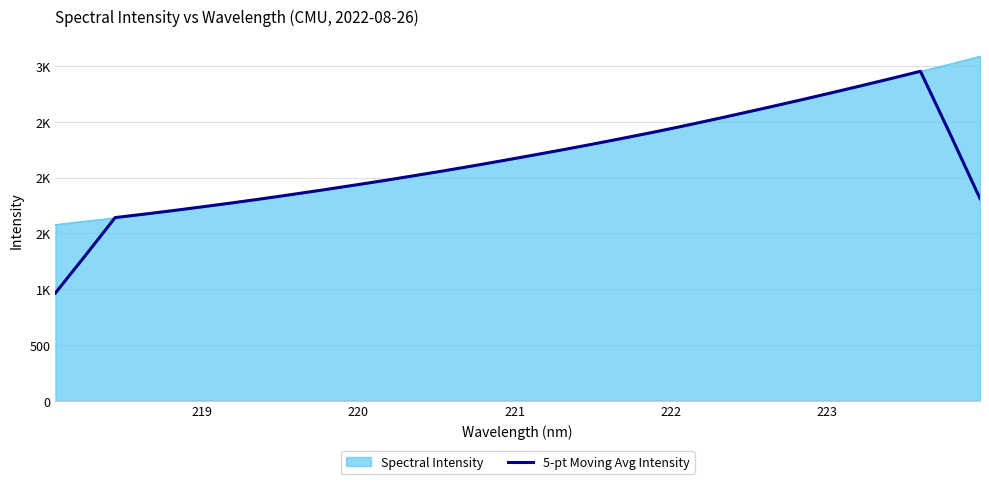

What are all the series names shown in the legend?

Spectral Intensity, 5-pt Moving Avg Intensity